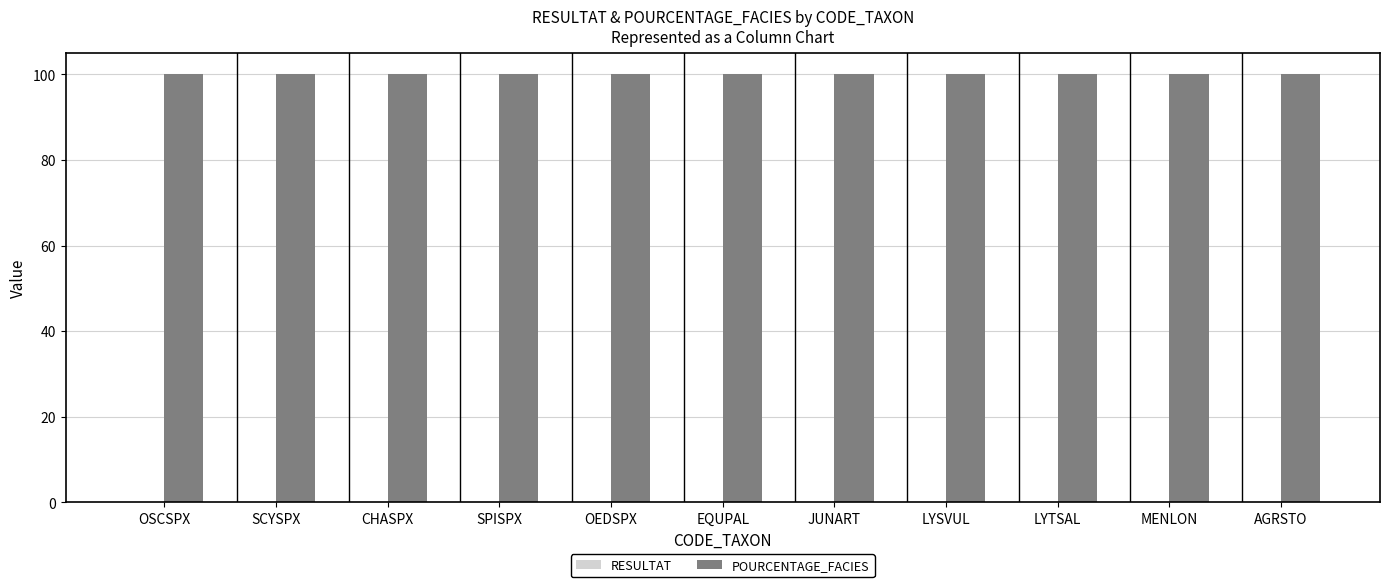

Is it true that POURCENTAGE_FACIES equals 100.0 at EQUPAL?

True